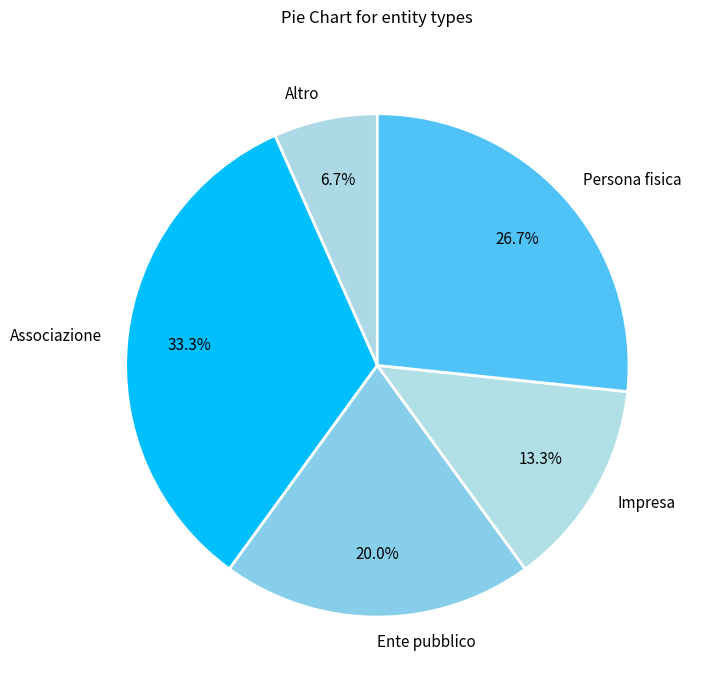

What is the largest slice in the pie chart?

Associazione